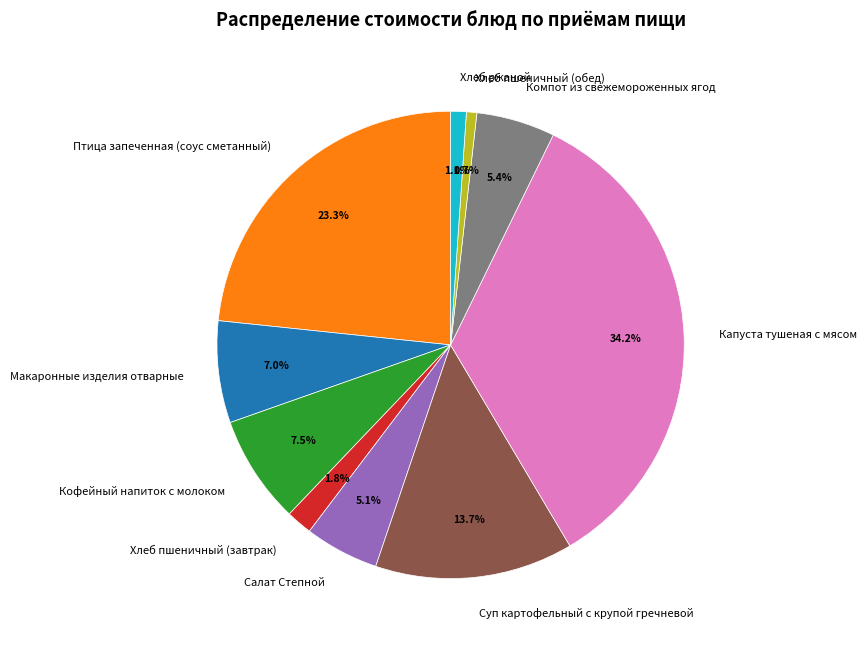

Which category has the biggest portion of the pie?

Капуста тушеная с мясом